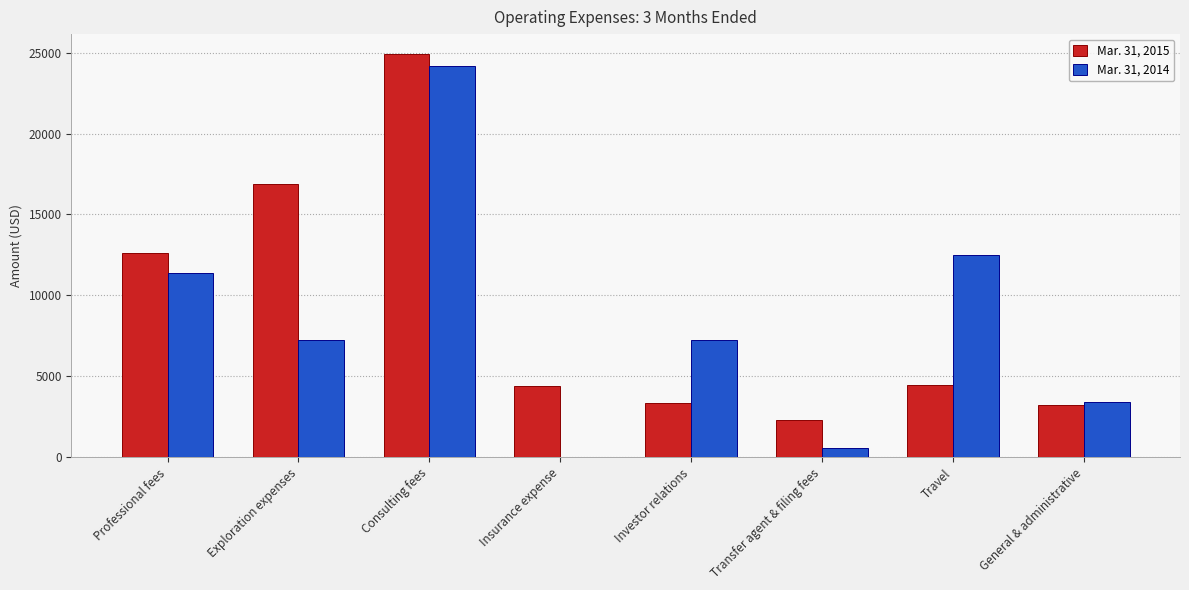

The value of Mar. 31, 2015 at Exploration expenses is 22595. True or false?

False